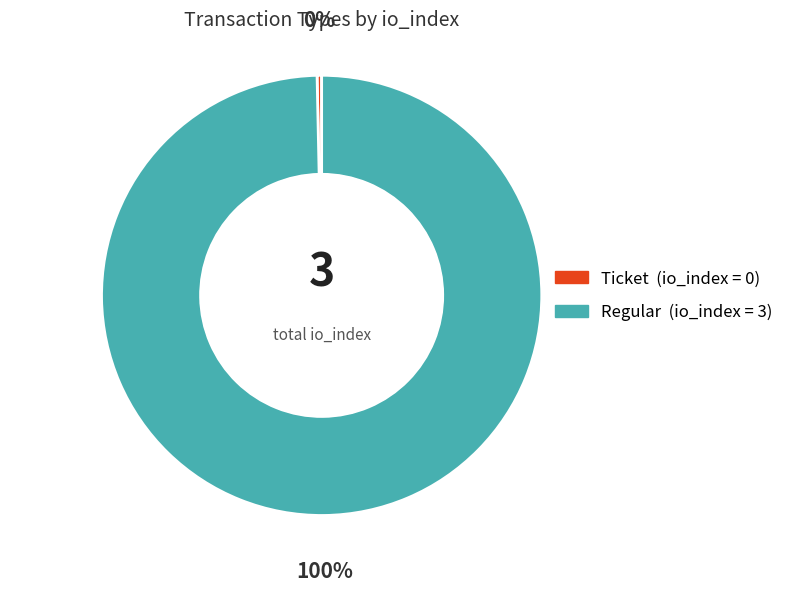

Does Regular account for over 50% of the chart?

Yes